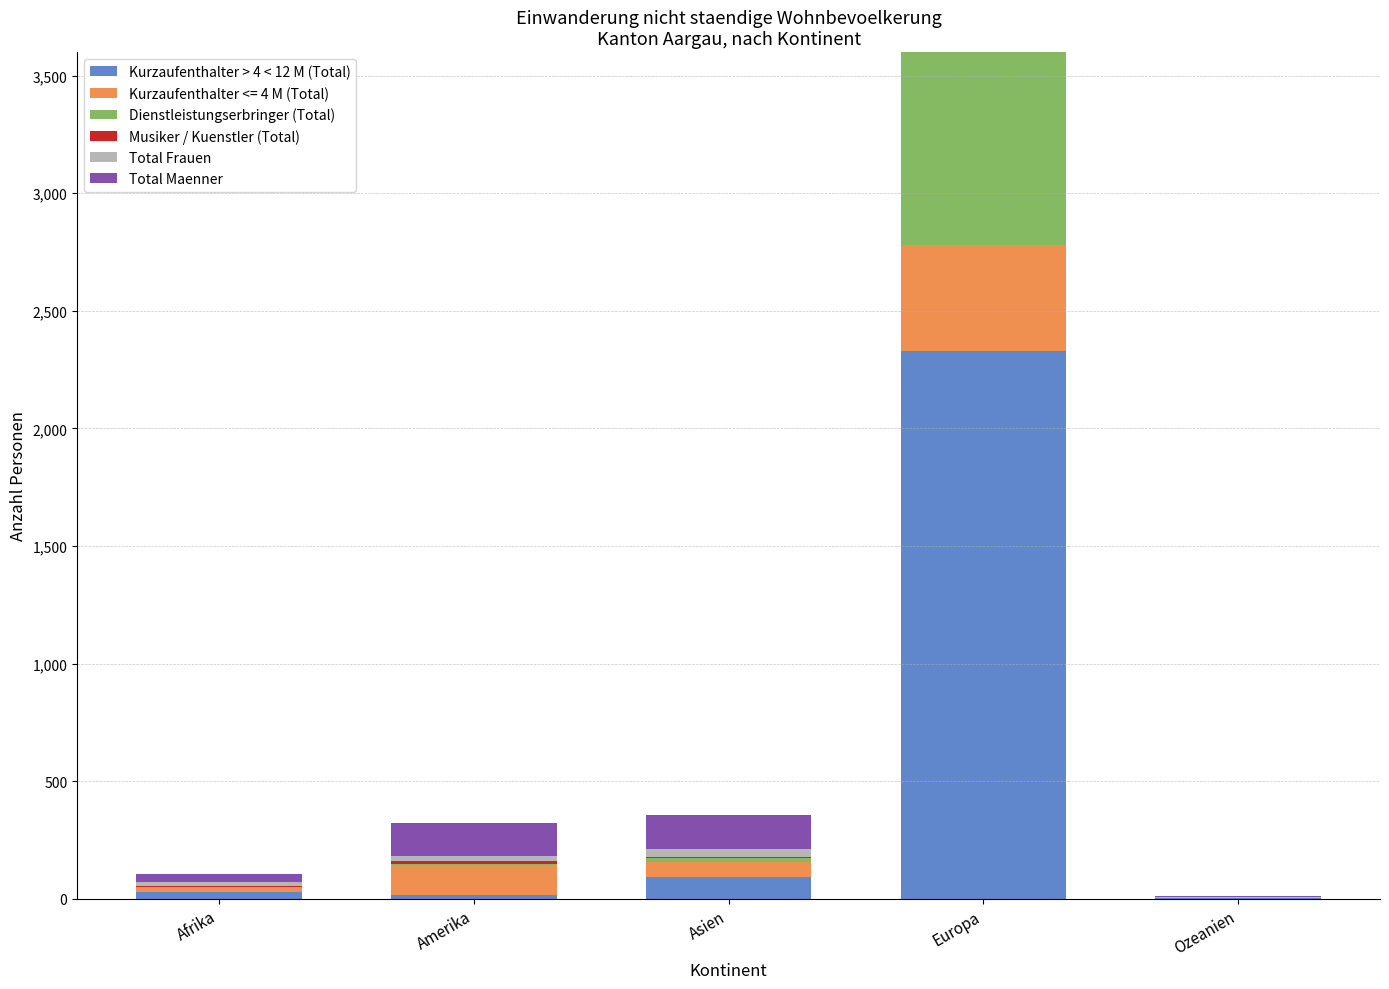

What is the difference between the Total Frauen values at Afrika and Europa?

1055